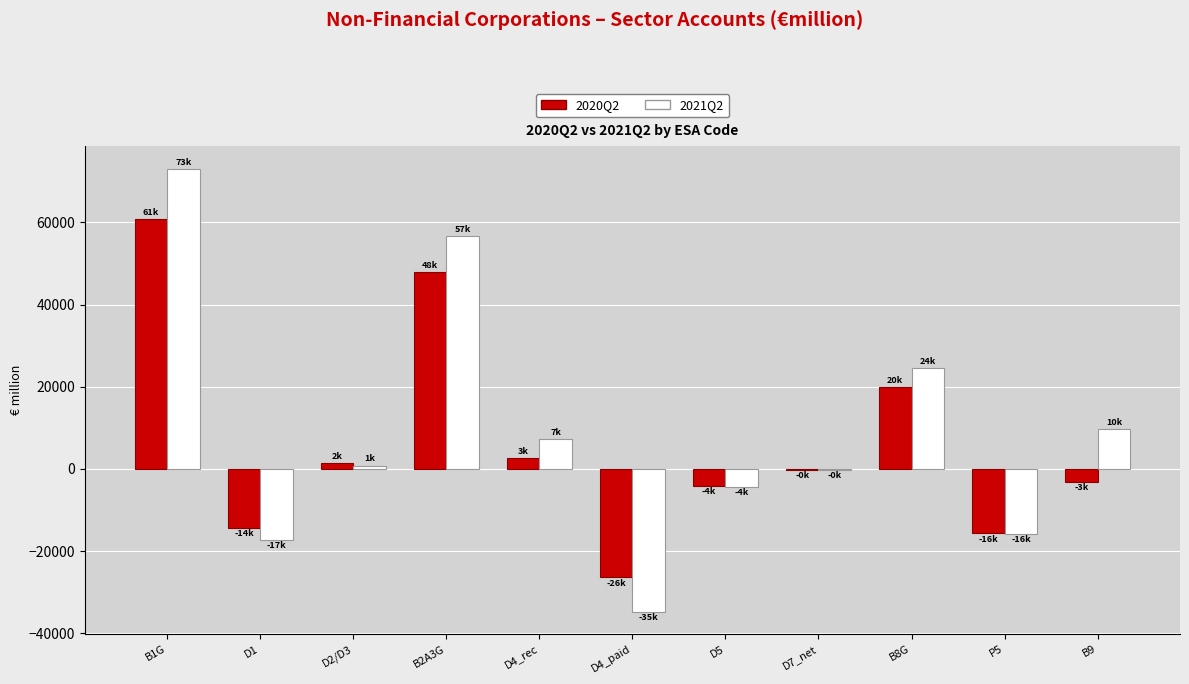

Is it true that 2021Q2 equals -17231.4 at D1?

True